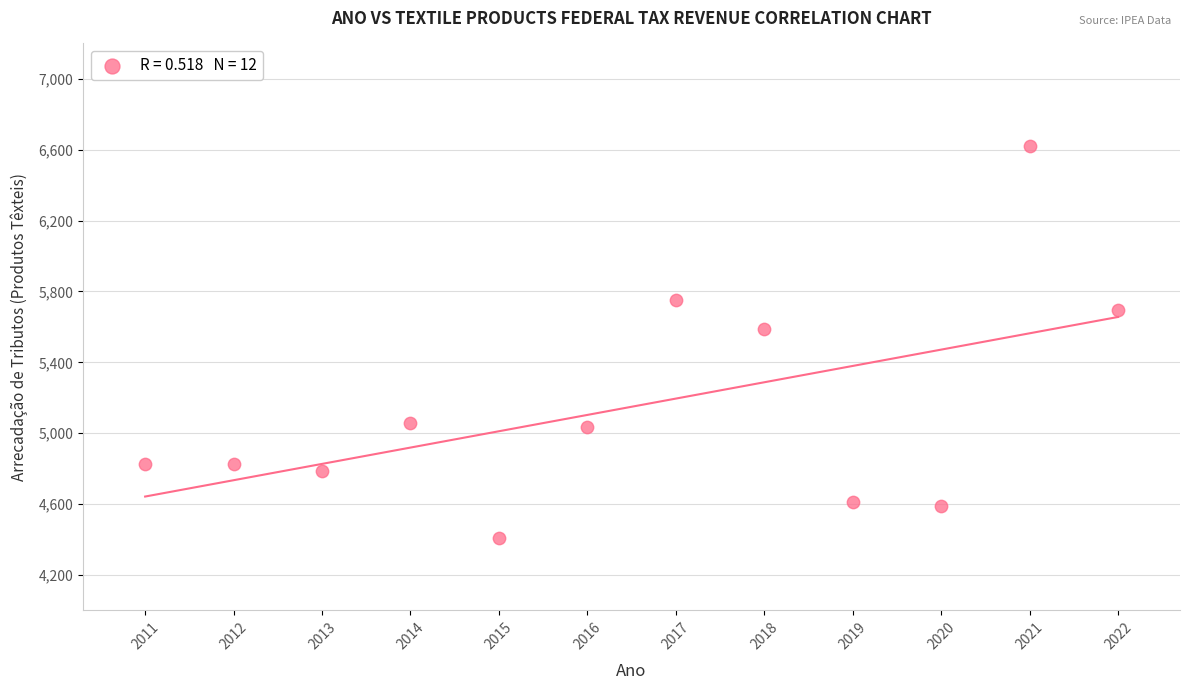

What Y value in the scatter plot is closest to 5513?

5588.6